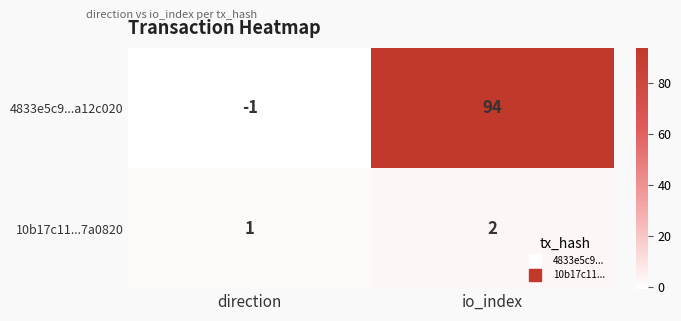

How many negative values does the 4833e5c9...a12c020 series have?

1